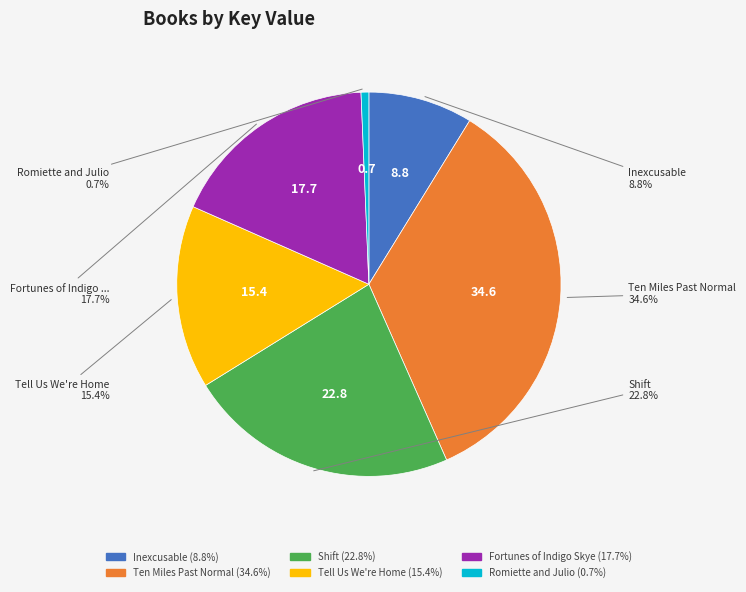

To the nearest percent, what is the average slice percentage?

17%